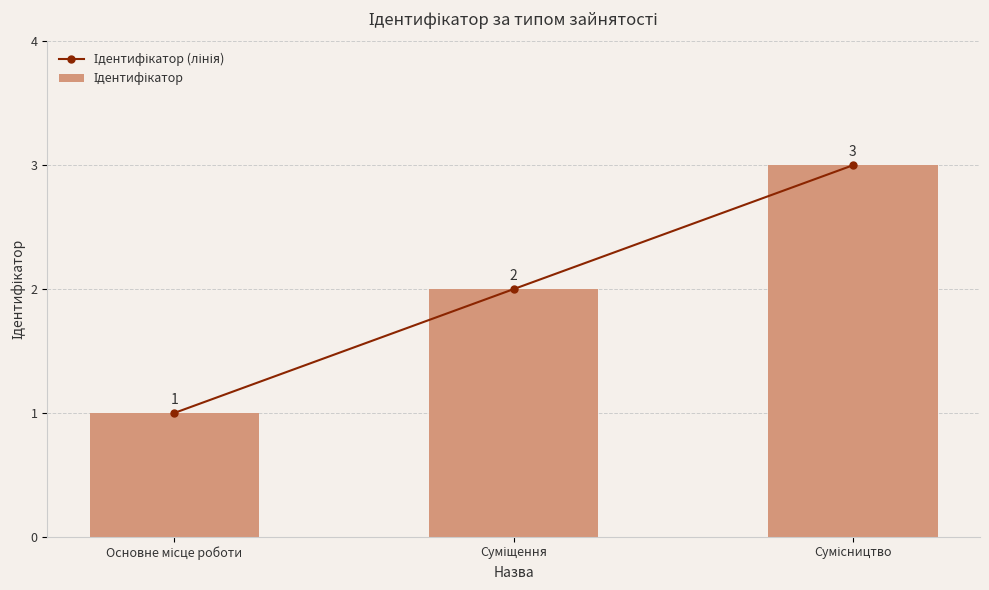

What is the approximate value of Ідентифікатор (лінія) at Основне місце роботи?

1